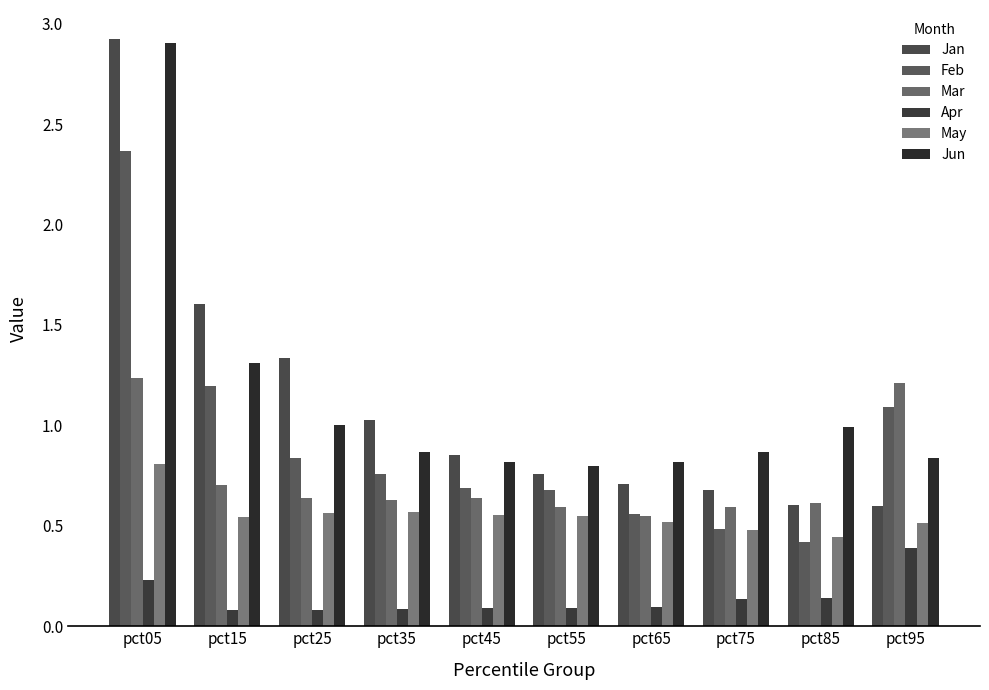

Which category has the highest value across all series?

pct05